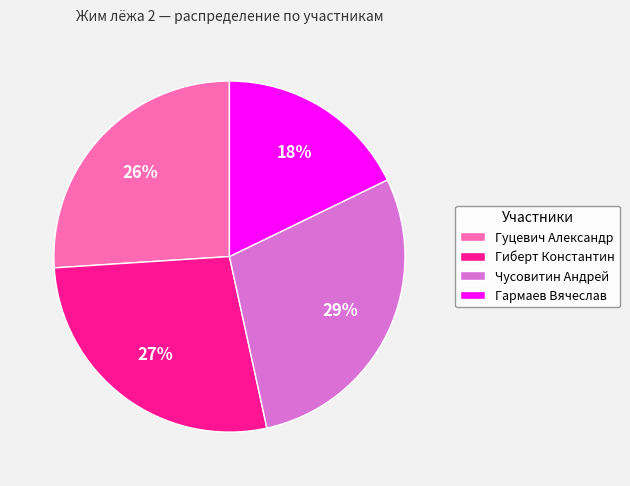

Rank the categories by value from lowest to highest.

Гармаев Вячеслав, Гуцевич Александр, Гиберт Константин, Чусовитин Андрей